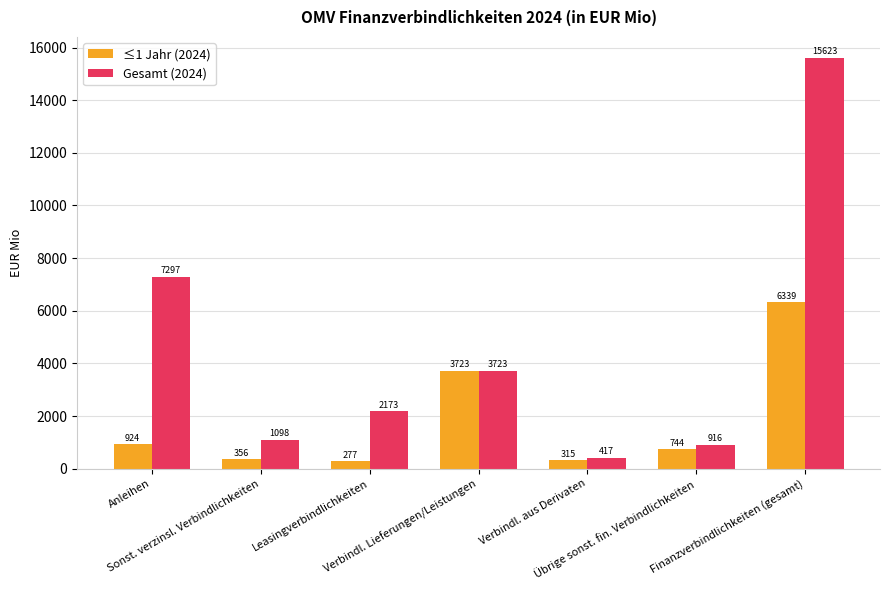

What is the average value of the Gesamt (2024) series?

4464